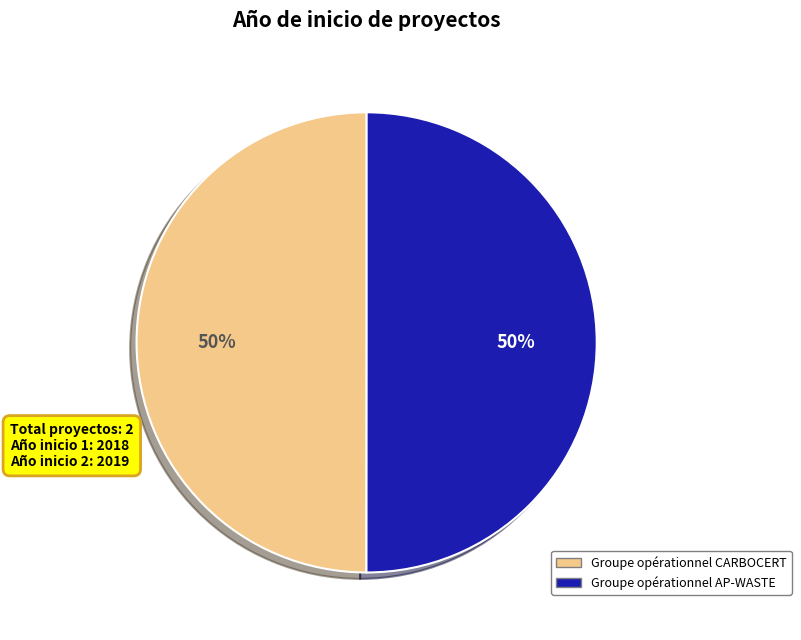

Combined, do Groupe opérationnel AP-WASTE and Groupe opérationnel CARBOCERT account for over 50%?

Yes